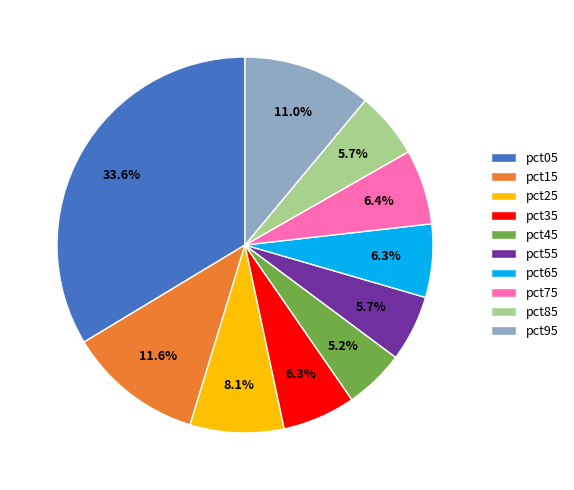

Which has a higher value, pct45 or pct25?

pct25